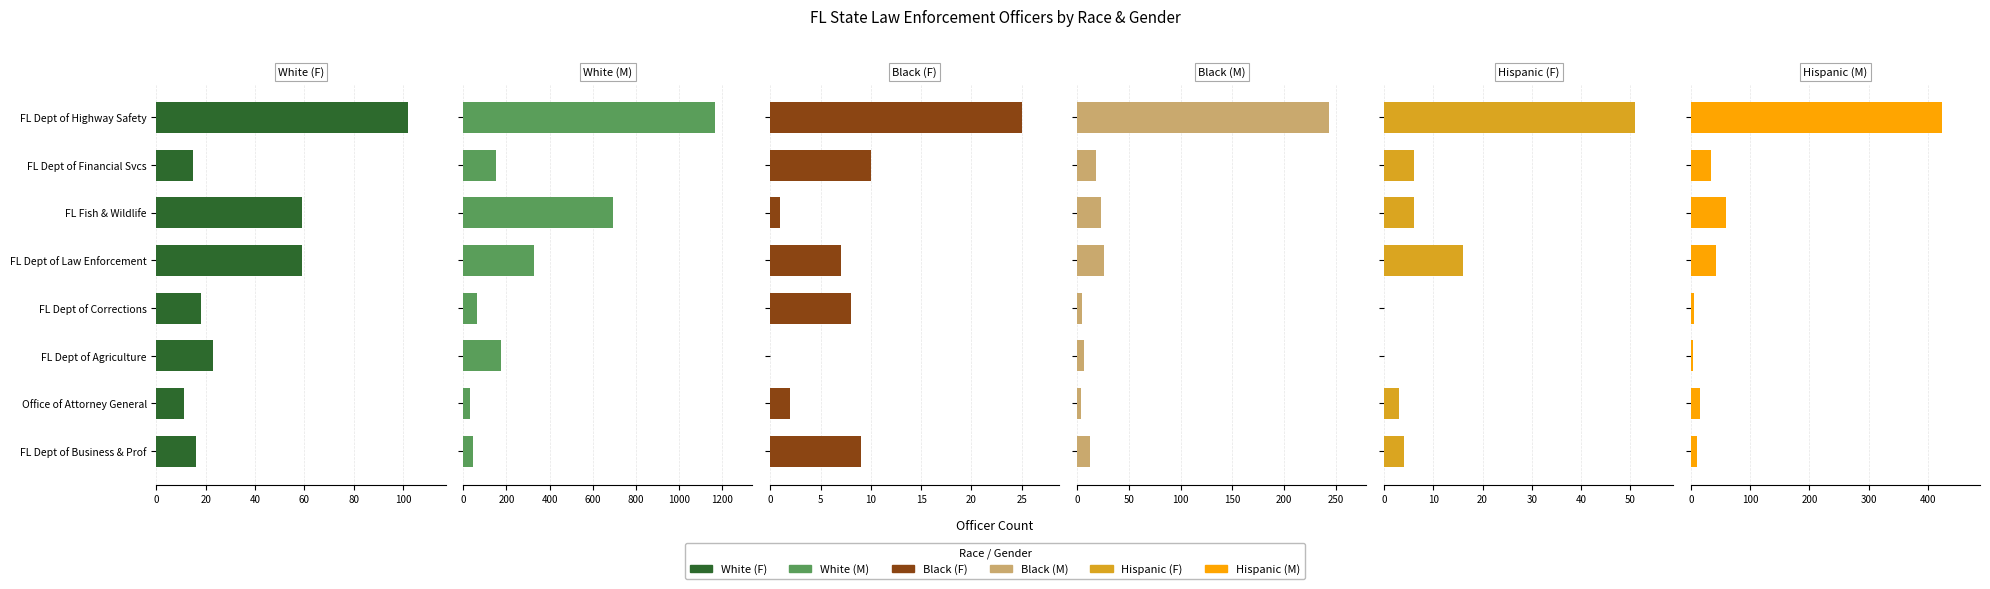

Which series has the largest total across all categories?

White (M)